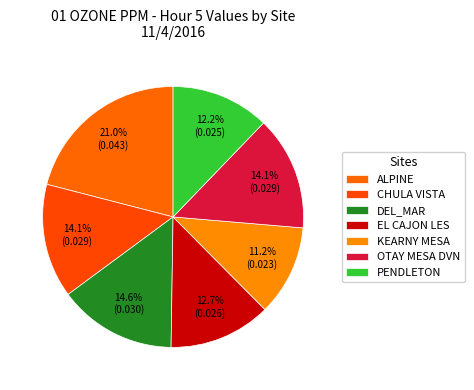

How many slices are in this pie chart?

7